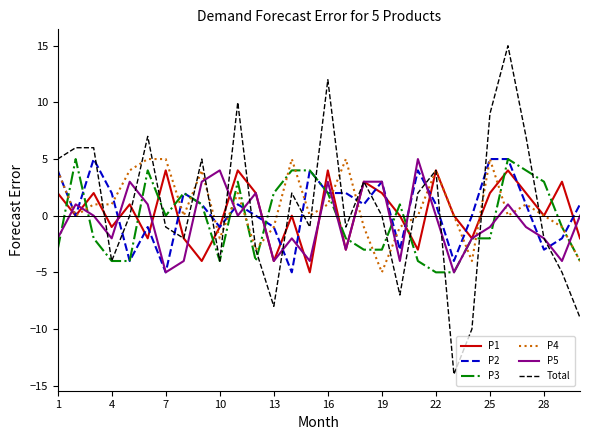

Which series has the largest range (max minus min)?

Total